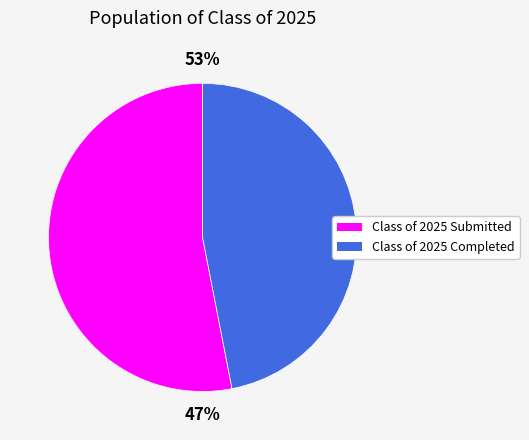

Combined, what portion of the pie is Class of 2025 Submitted and Class of 2025 Completed?

100.0%